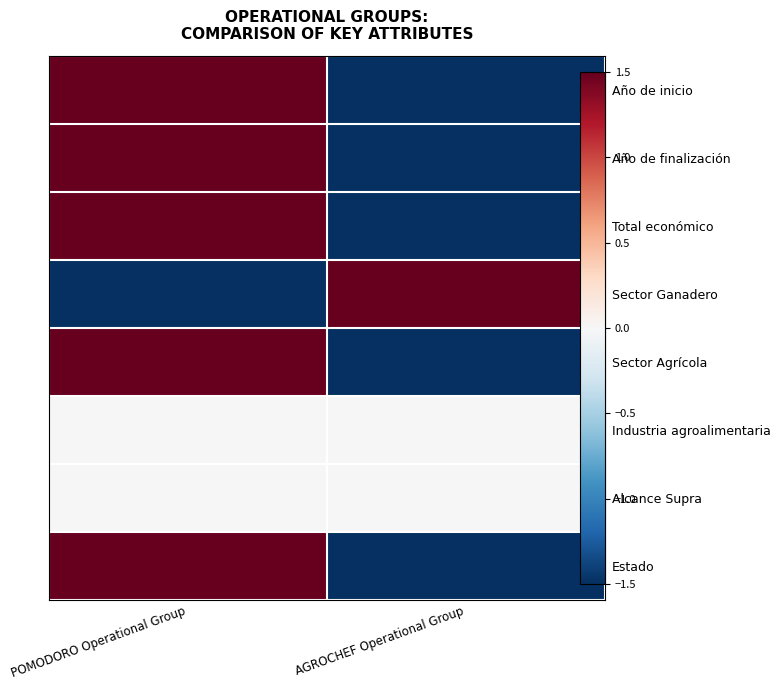

Rank the series at POMODORO Operational Group from lowest to highest value.

Sector Ganadero, Industria agroalimentaria, Alcance Supra, Año de inicio, Año de finalización, Total económico, Sector Agrícola, Estado